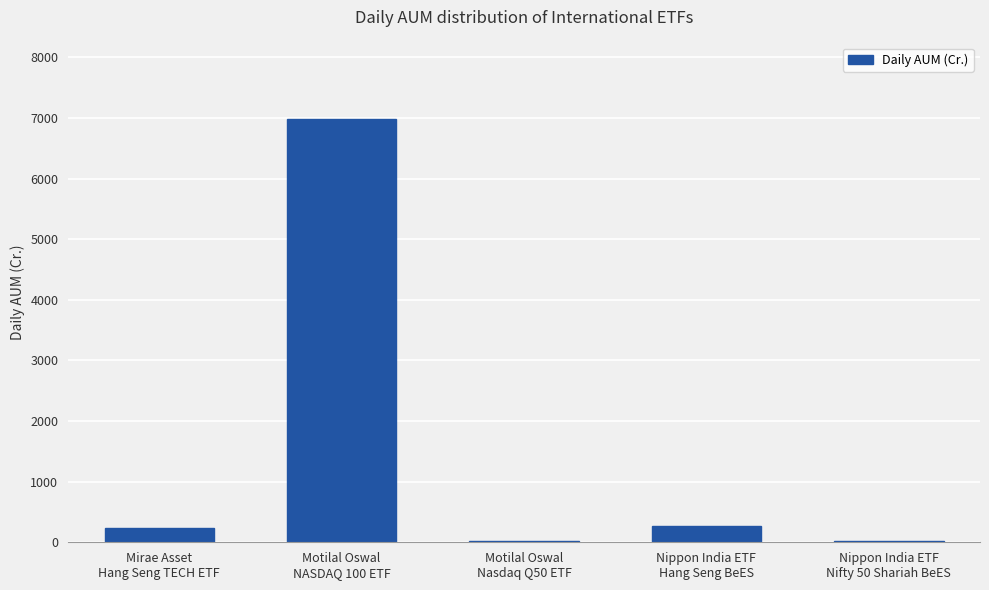

What is the sum of all values?

7522.1